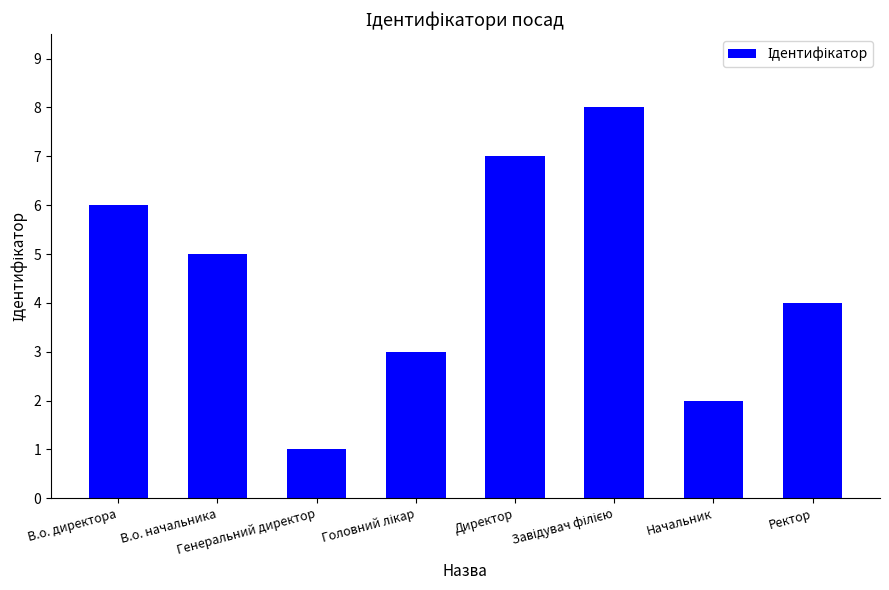

What is the ratio of the value at В.о. директора to the value at Ректор?

1.5